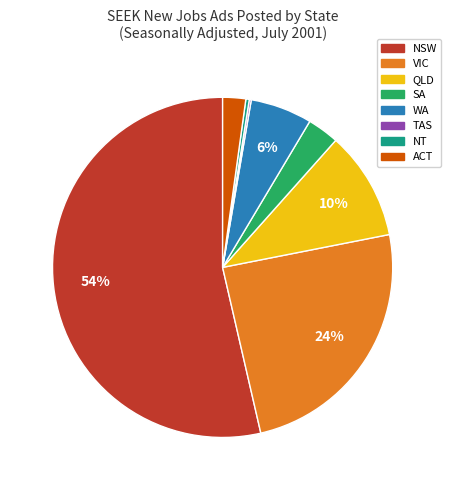

Is the sum of WA and NSW greater than half?

Yes